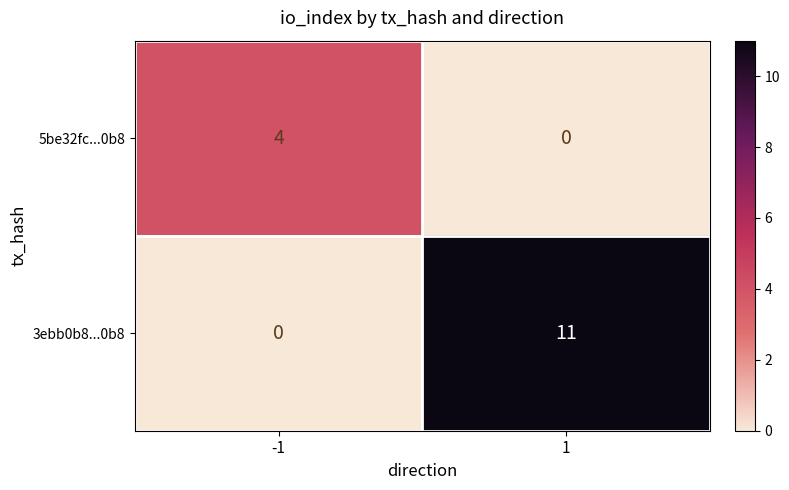

List the series in order of their peak value, lowest first.

5be32fc...0b8, 3ebb0b8...0b8